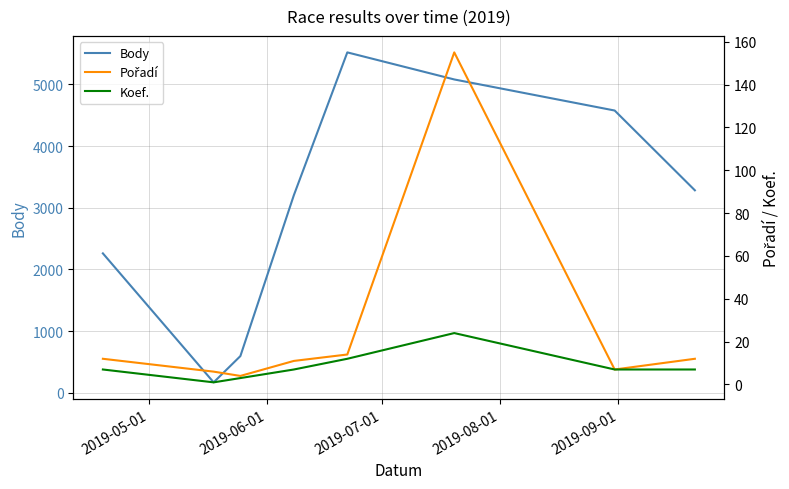

What is the value of the Body point at the 4th from the left?

3203